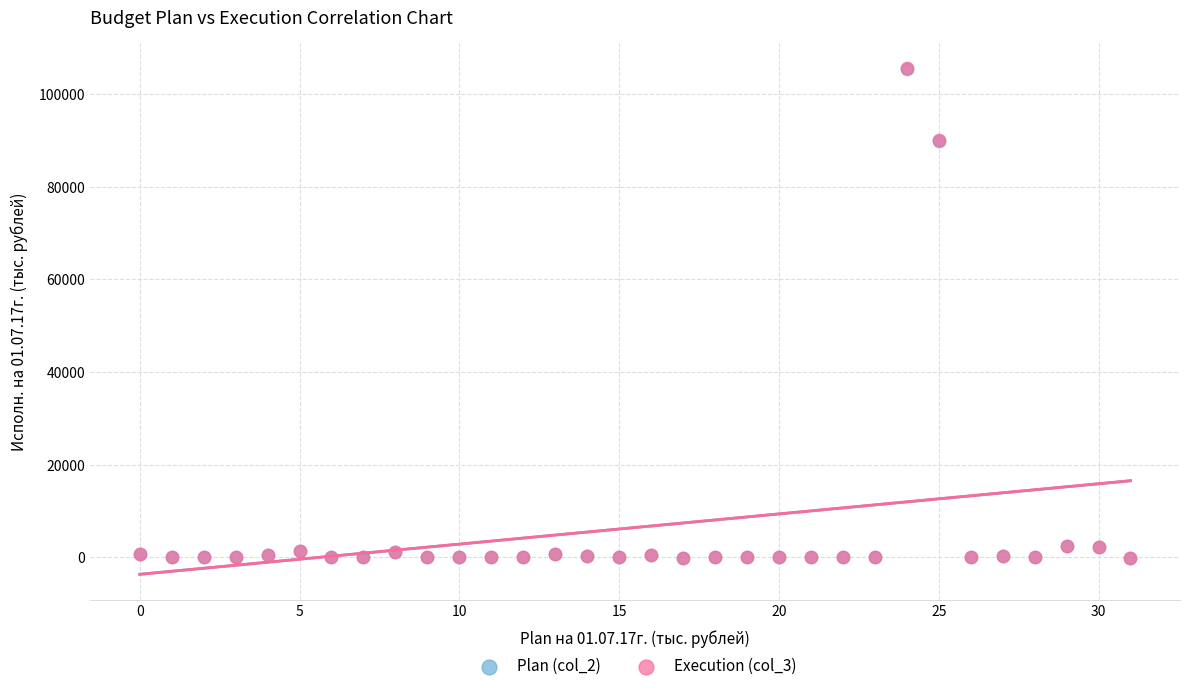

What are all the series names shown in the legend?

Plan (col_2), Execution (col_3)